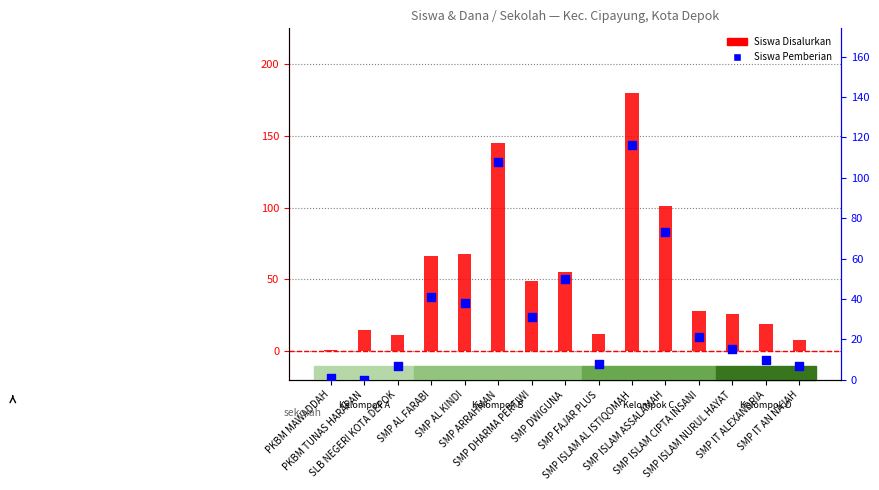

Which series has the largest total across all categories?

Siswa Disalurkan